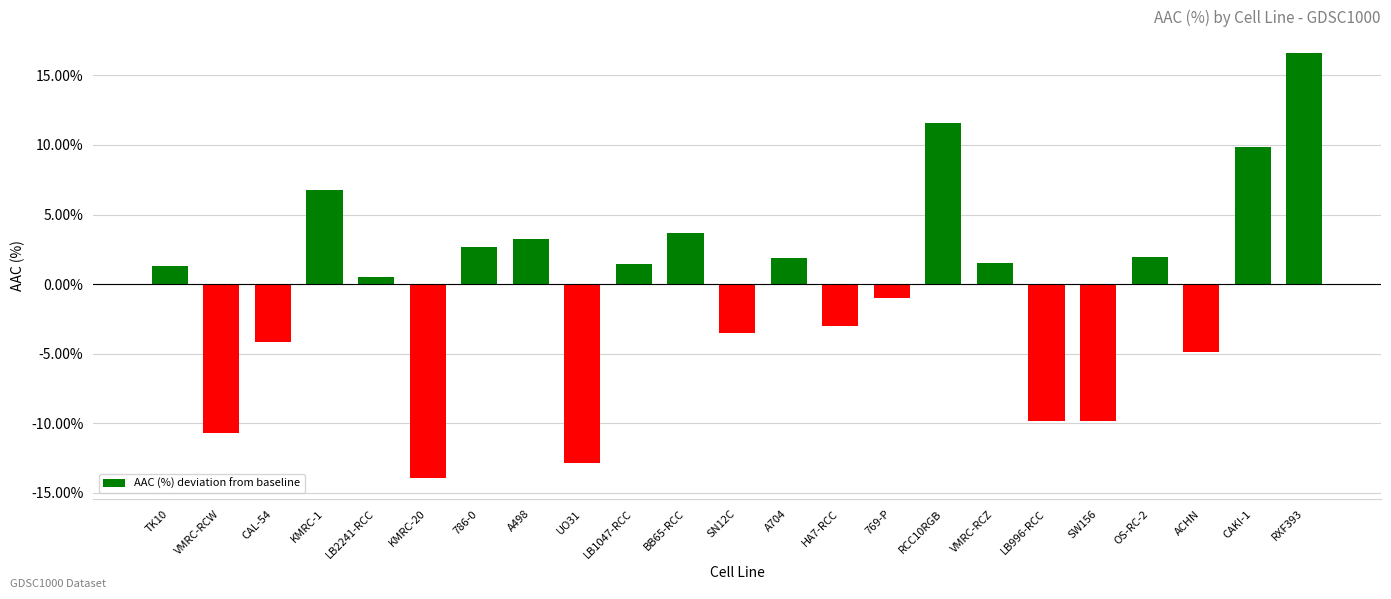

Read the value at A704.

1.9